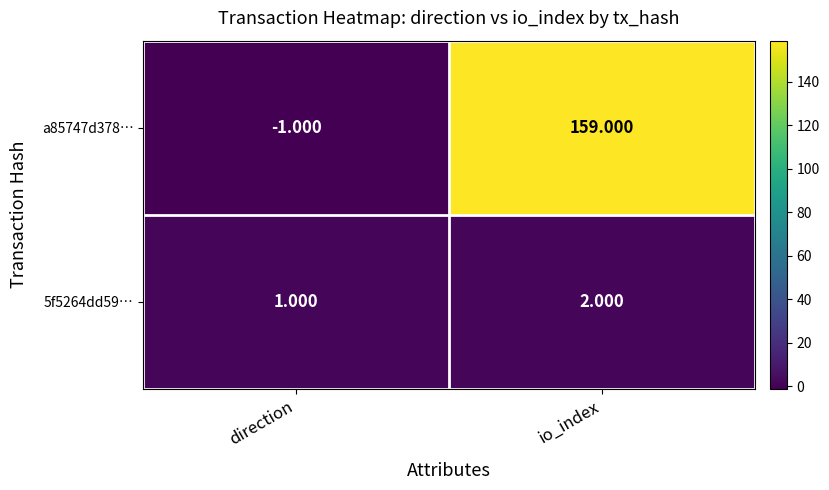

Which label corresponds to the largest value in the chart?

io_index